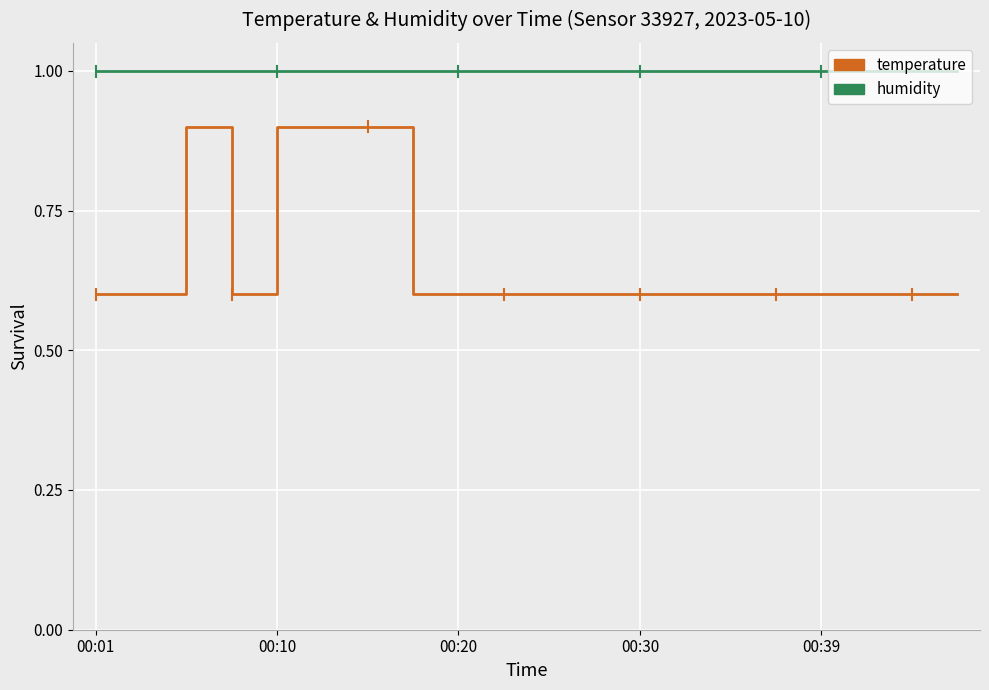

True or false: temperature and humidity intersect in this chart.

False